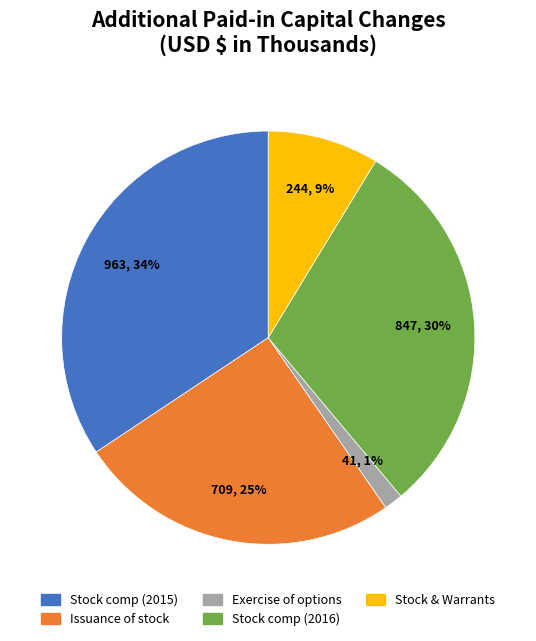

Is there any slice that represents more than half of the pie?

No